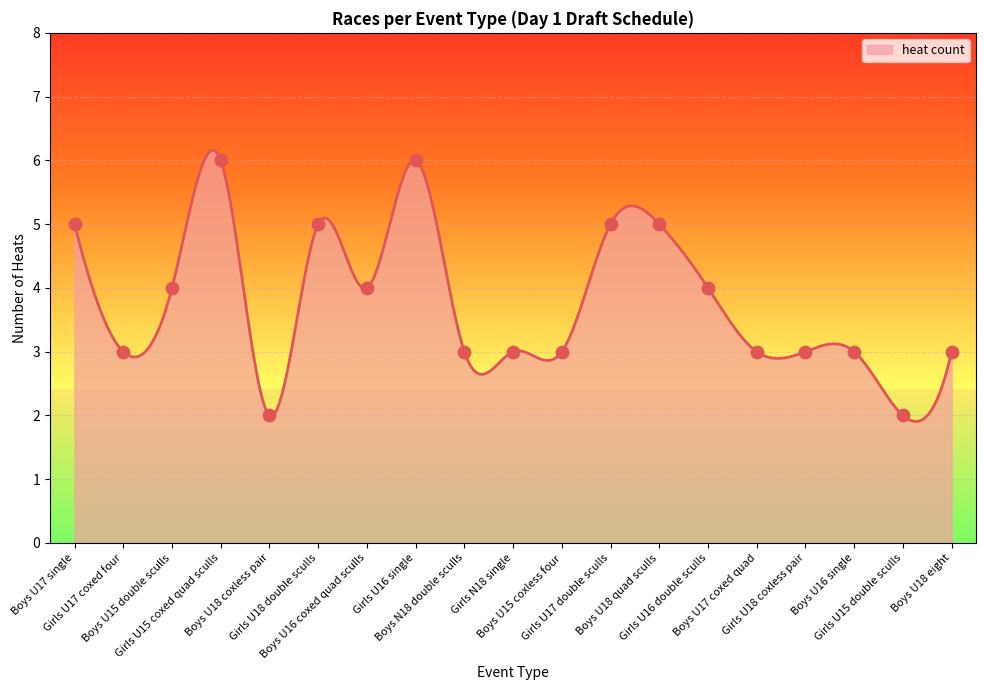

What is the change in value from Girls U16 single to Boys U16 single?

-3